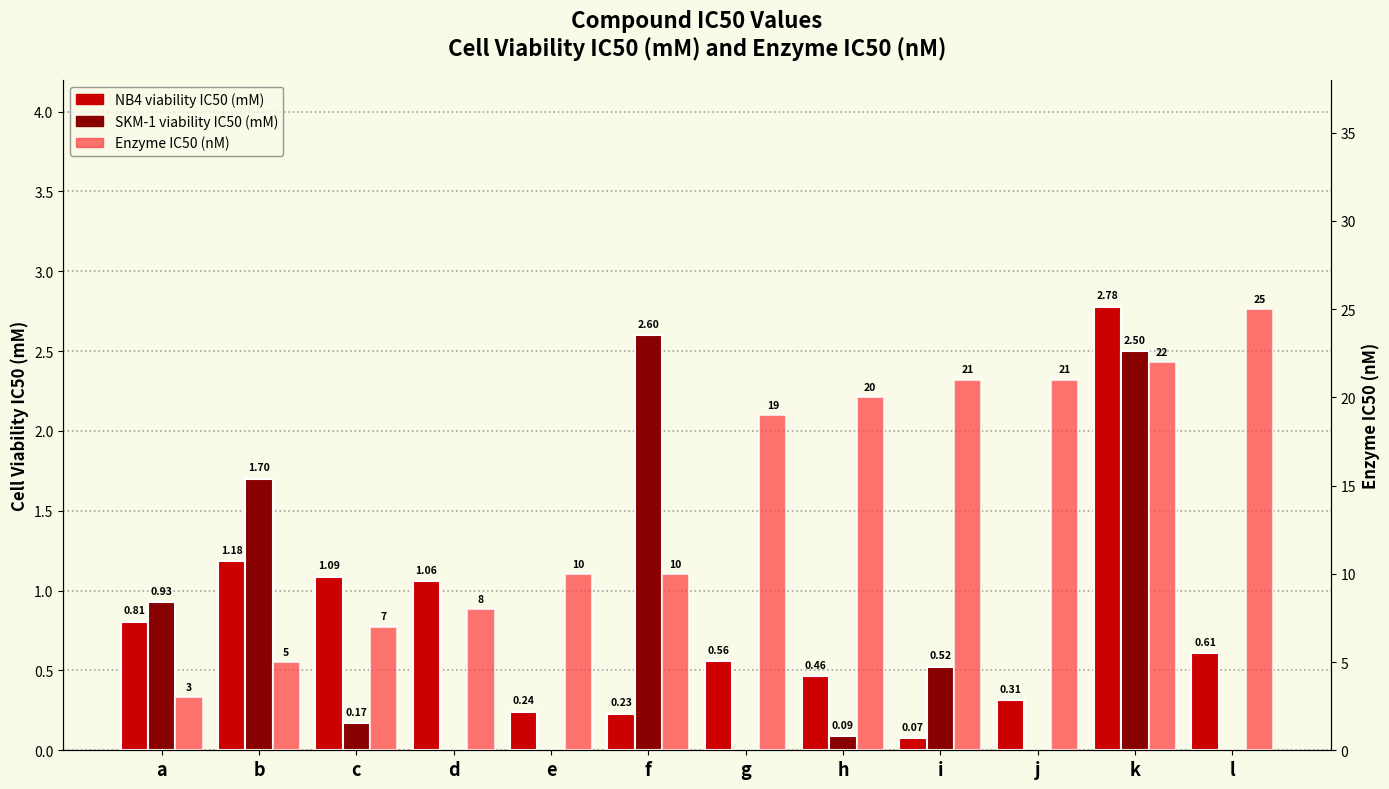

Reading left to right, transcribe all the data shown in this chart.

NB4 viability IC50 (mM): a=0.8	b=1.2	c=1.1	d=1.1	e=0.2	f=0.2	g=0.6	h=0.5	i=0.1	j=0.3	k=2.8	l=0.6
SKM-1 viability IC50 (mM): a=0.9	b=1.7	c=0.2	d=0.0	e=0.0	f=2.6	g=0.0	h=0.1	i=0.5	j=0.0	k=2.5	l=0.0
Enzyme IC50 (nM): a=3.0	b=5.0	c=7.0	d=8.0	e=10.0	f=10.0	g=19.0	h=20.0	i=21.0	j=21.0	k=22.0	l=25.0